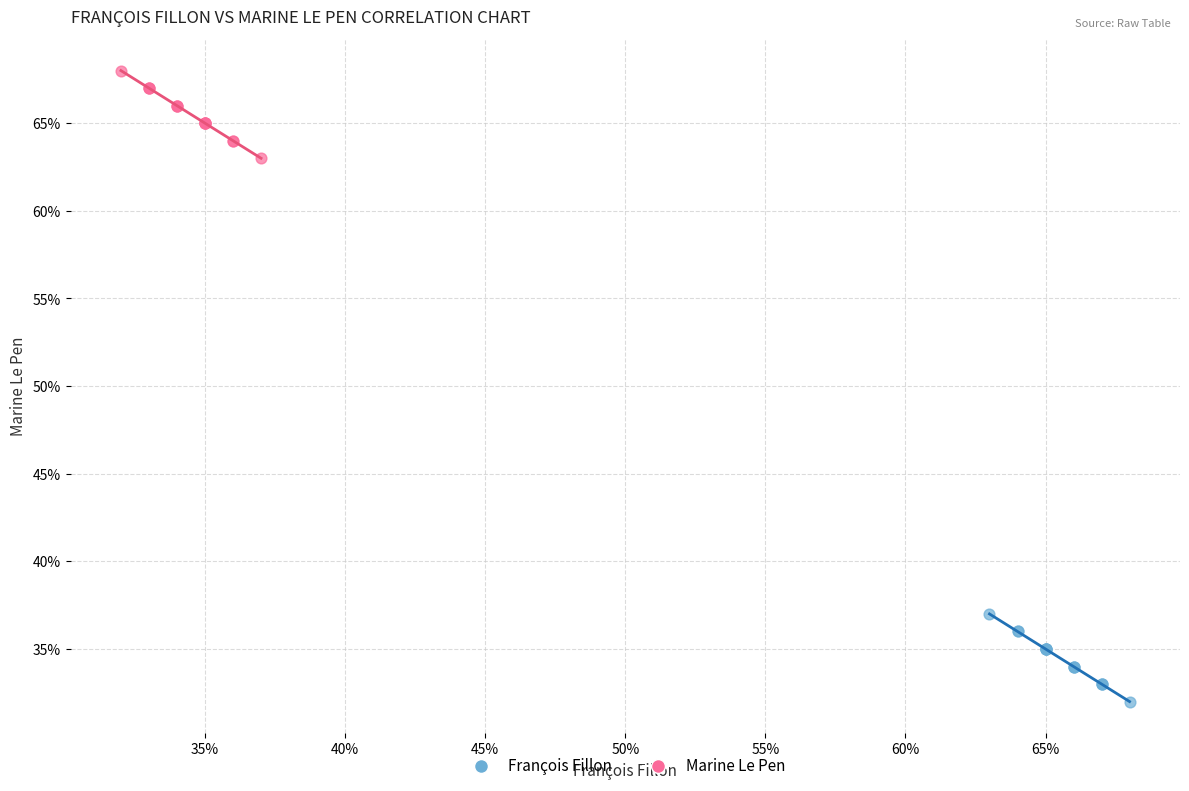

Which series contains the lowest Y value?

François Fillon